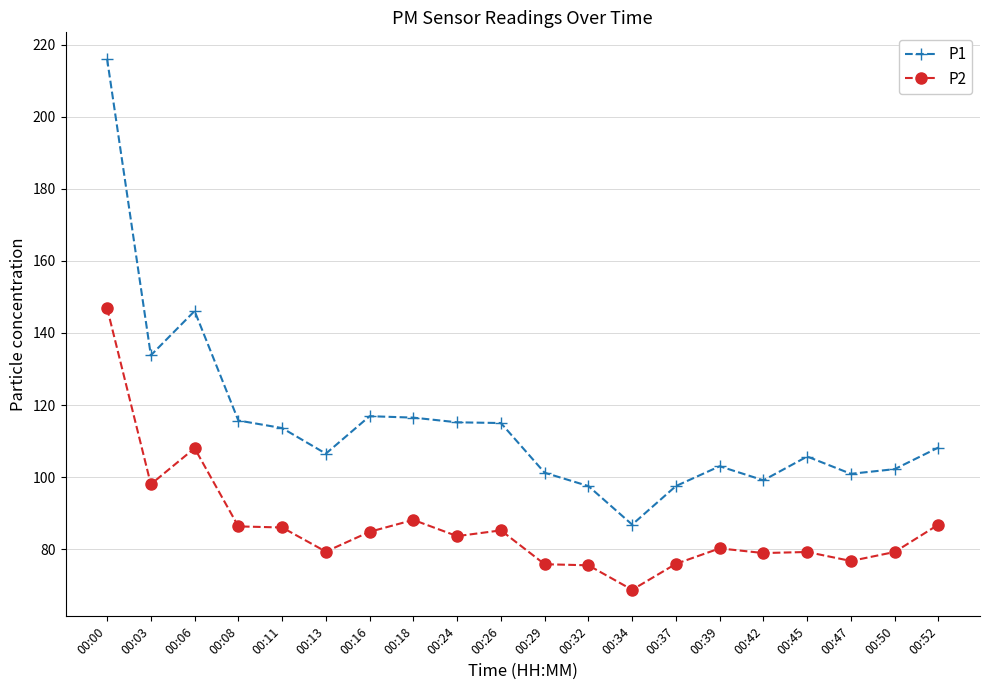

Which series has the largest range (max minus min)?

P1